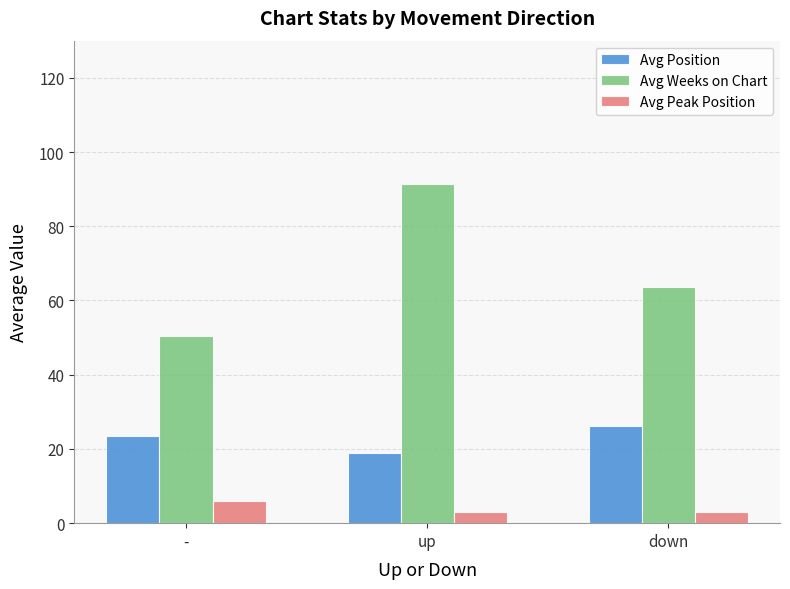

Between - and down, which series saw the biggest shift?

Avg Weeks on Chart